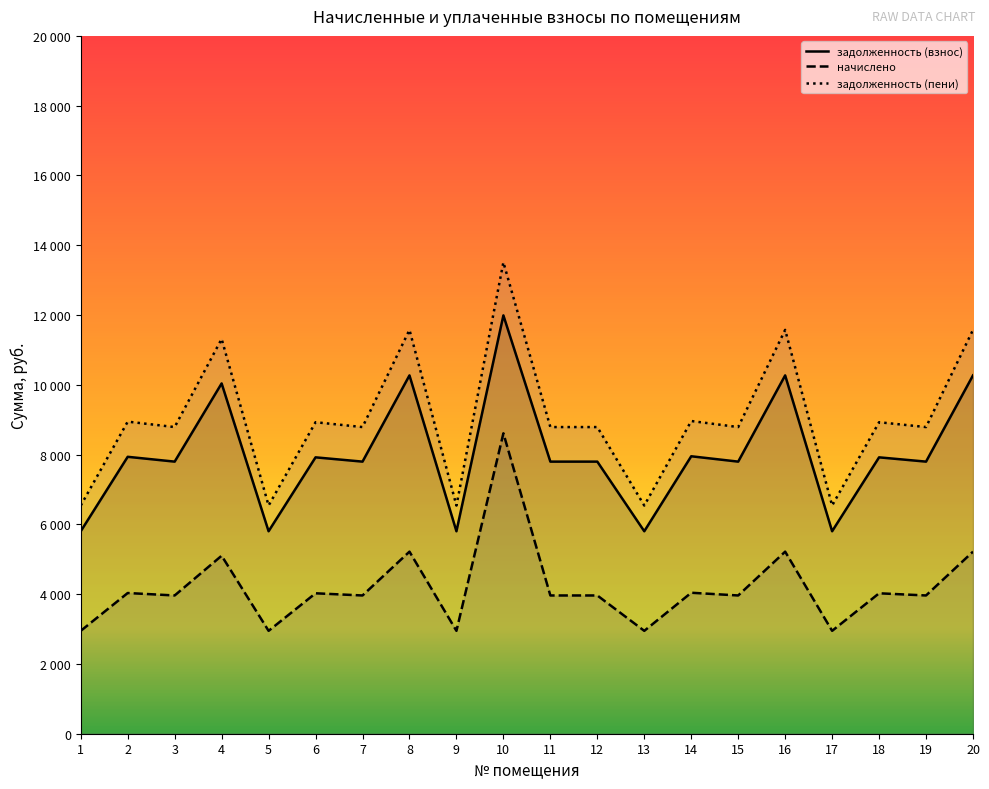

How many categories are shown in the chart?

20